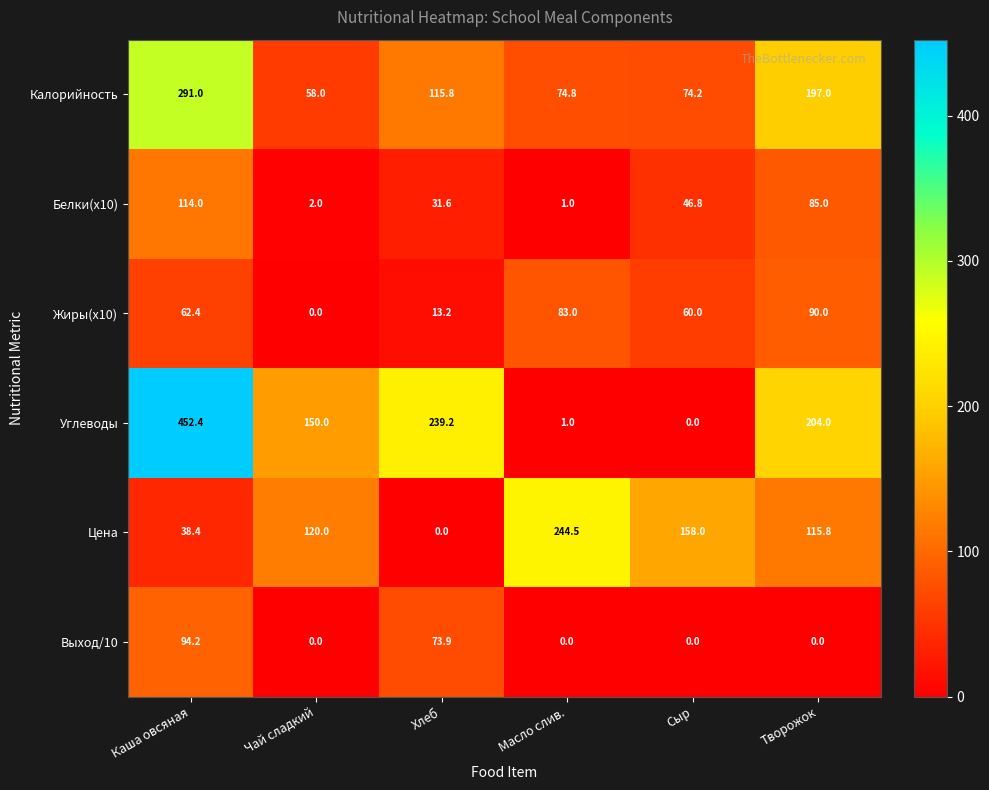

The Углеводы series shows 216.7 at Каша овсяная. True or false?

False